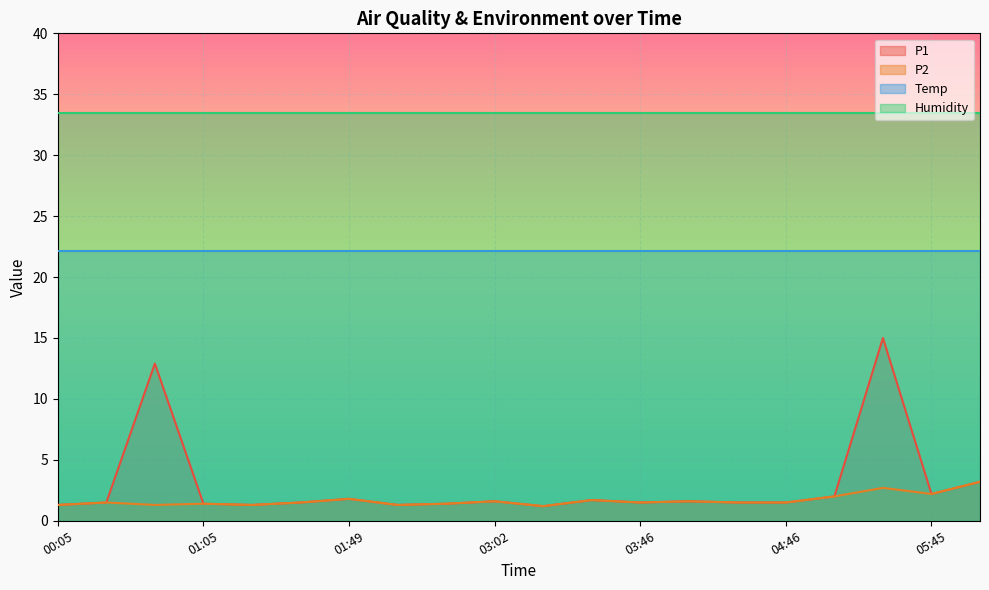

Which series has the widest spread of values?

P1